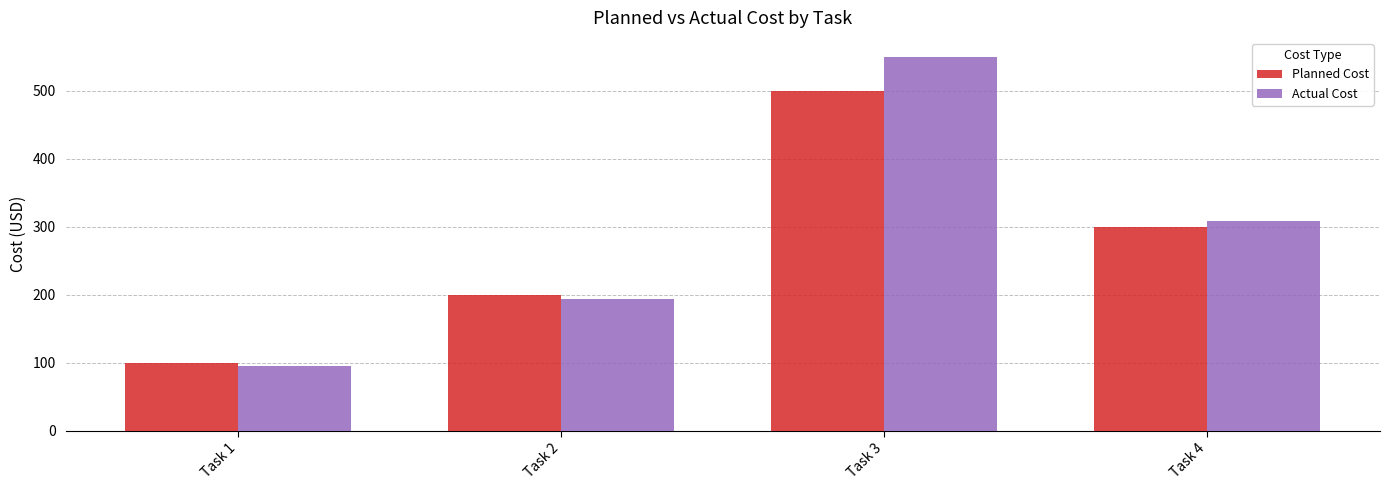

List the series in order of their overall mean, highest first.

Actual Cost, Planned Cost